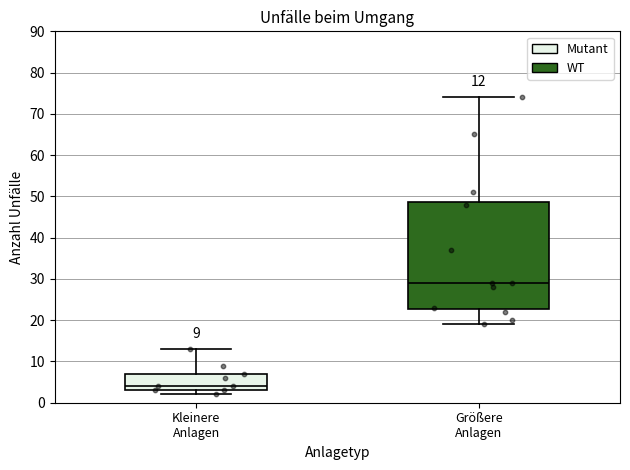

Comparing the boxes themselves (not the whiskers), which one is the tallest?

Größere Anlagen